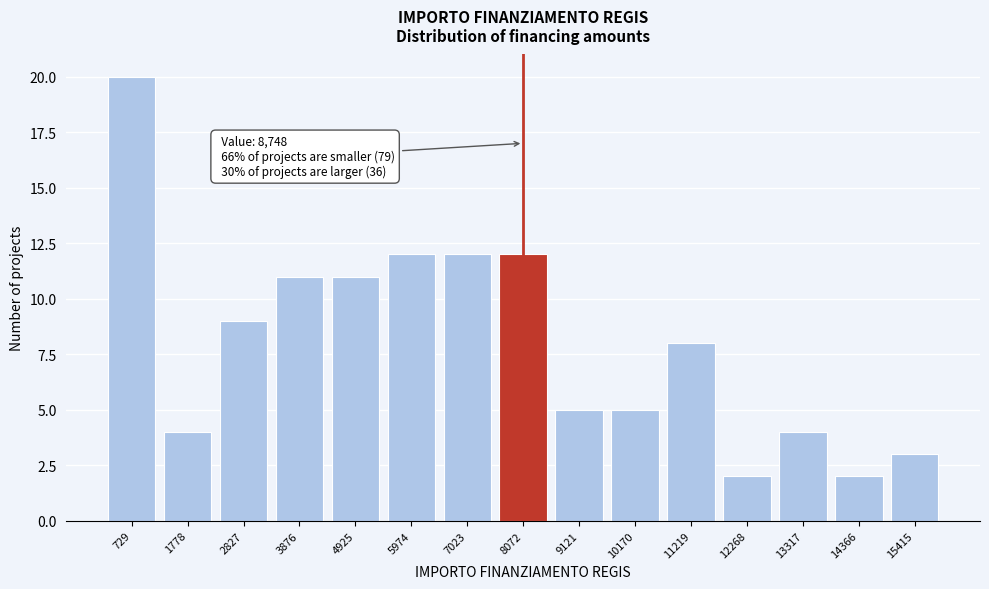

Reading right to left, transcribe all the data shown in this chart.

3	2	4	2	8	5	5	12	12	12	11	11	9	4	20